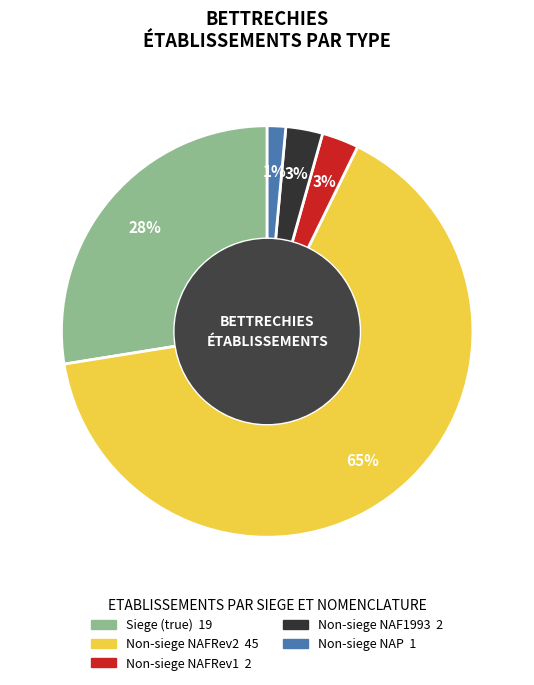

To the nearest percent, what is the difference between the largest and smallest slice percentages?

64%